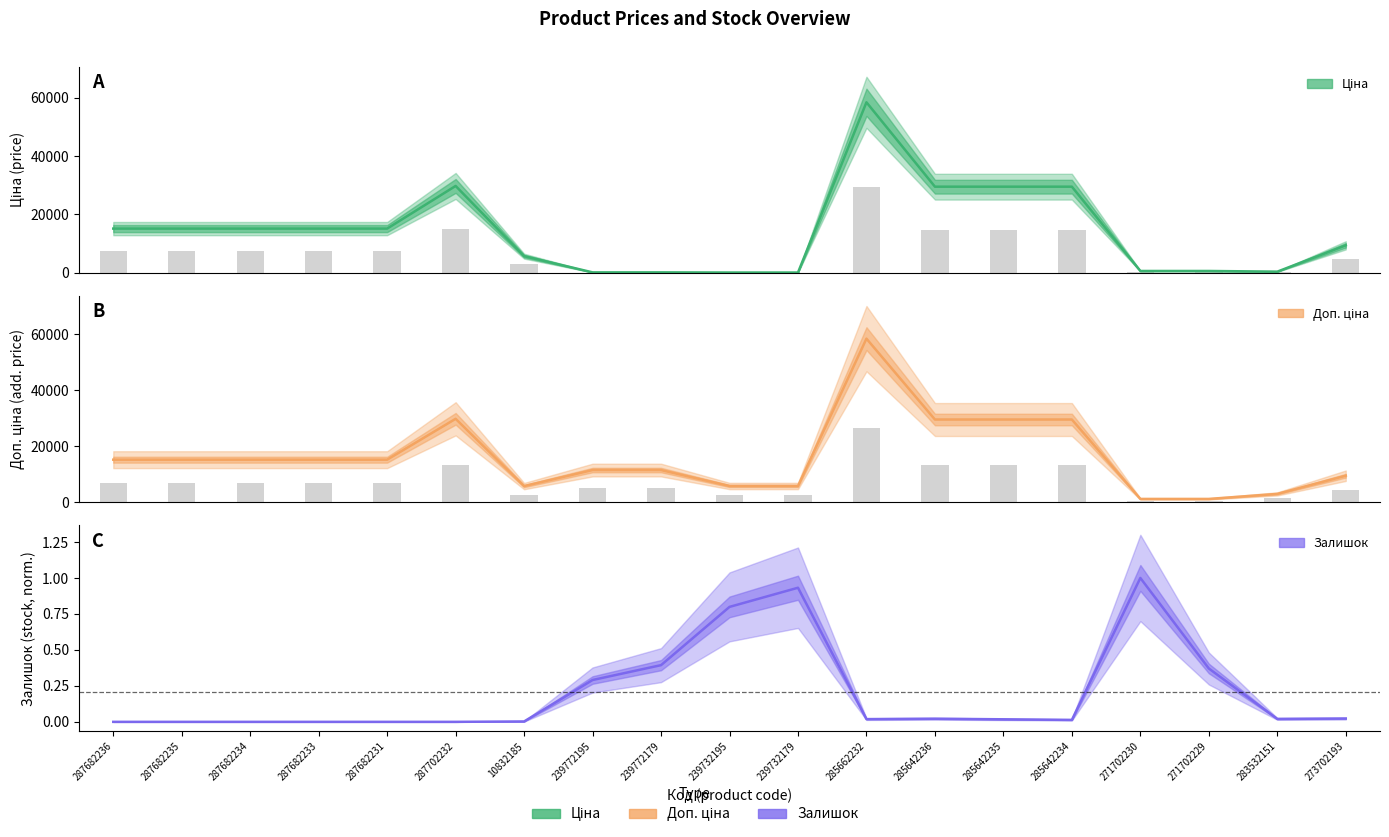

The value of Залишок at 283532151 is 0.0. True or false?

False